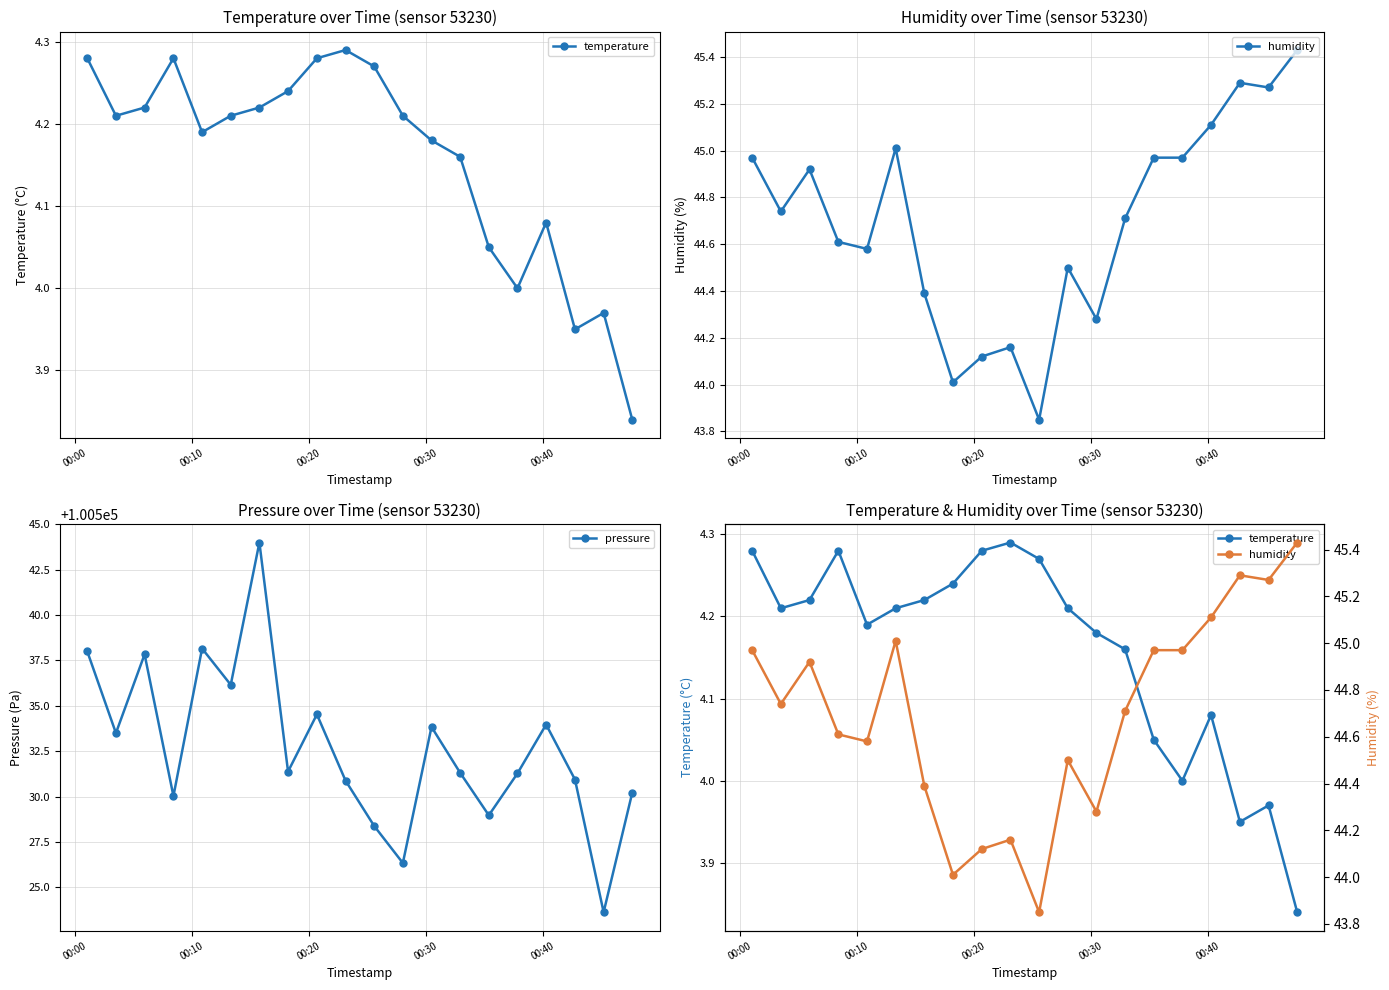

Rank the series by their maximum value, from lowest to highest.

temperature, humidity, pressure